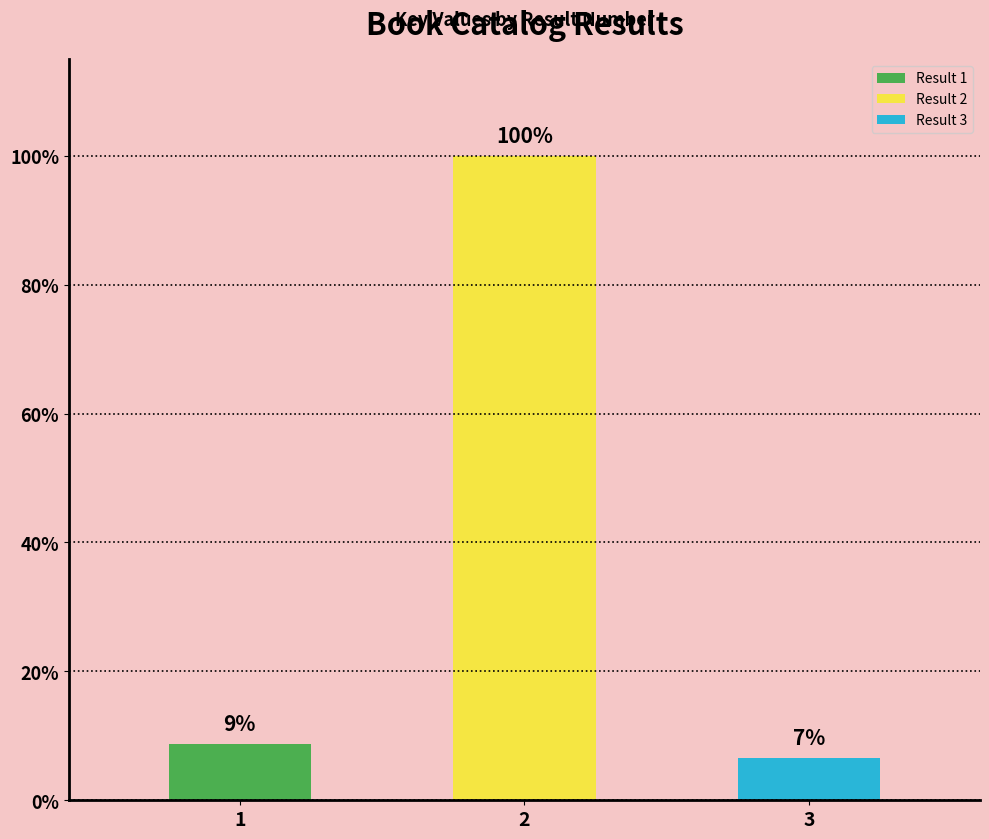

What is the sum of all values?

115.4